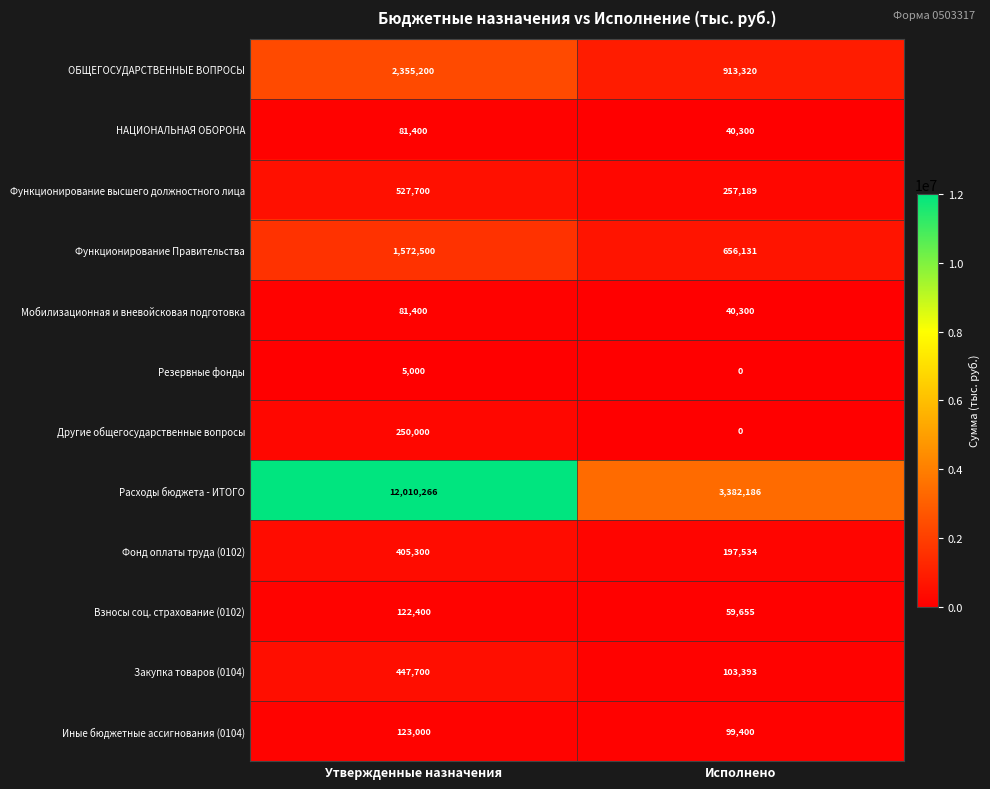

What is the average value of the Функционирование Правительства series?

1114316